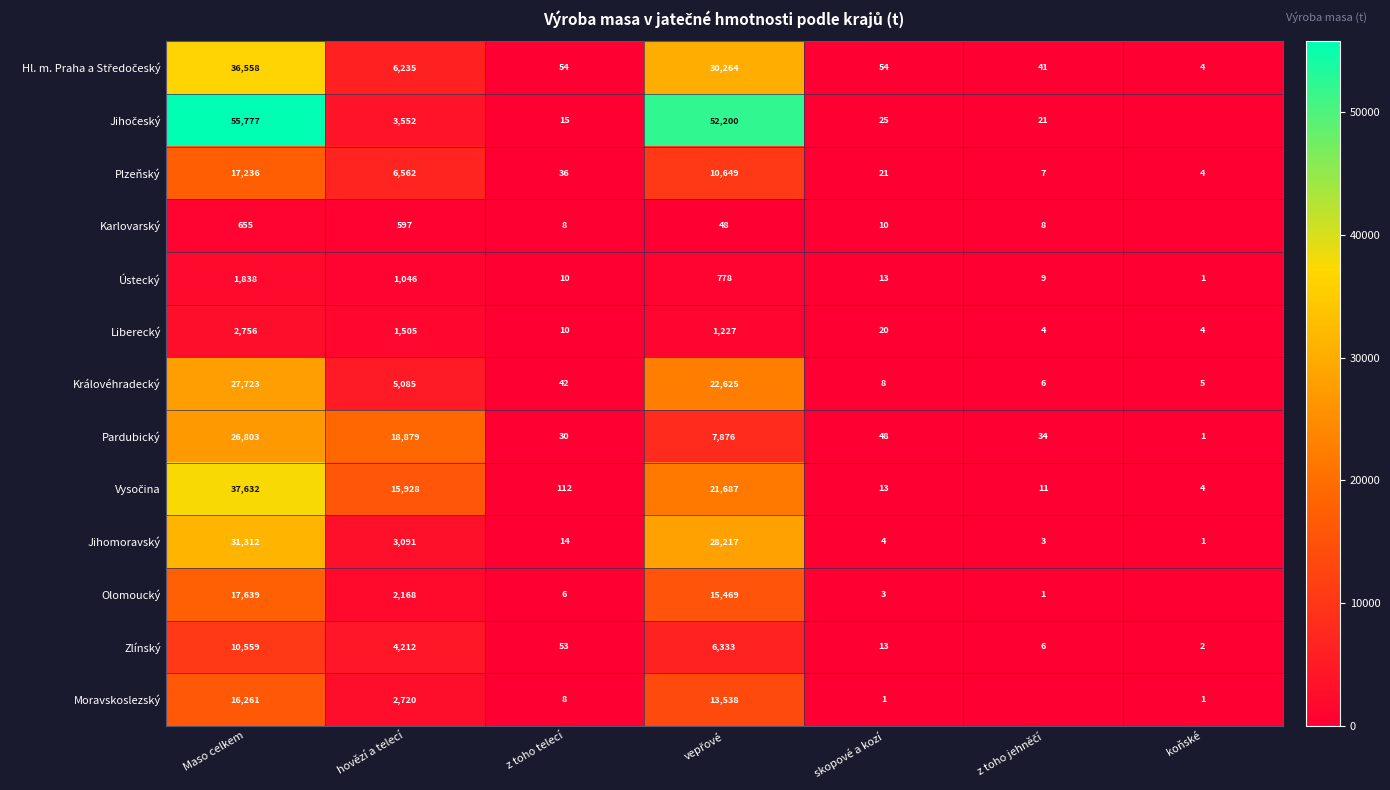

True or false: Zlínský has a value of 3 at koňské.

False